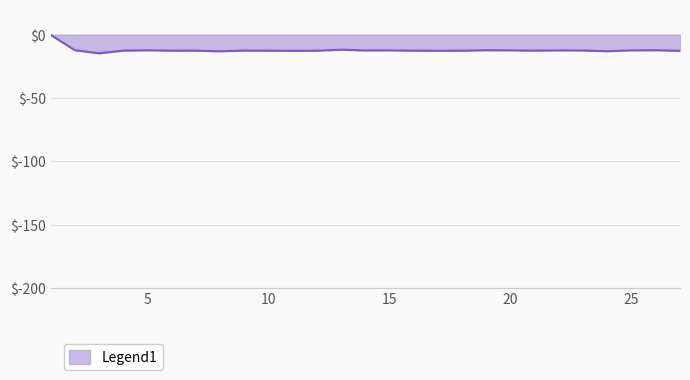

What is the difference between the maximum and minimum values?

14.6